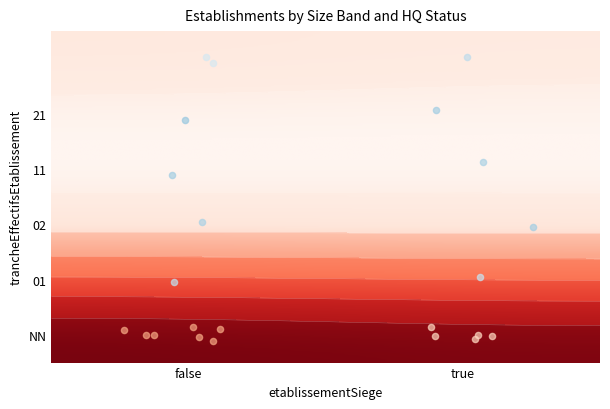

Which series has the largest total across all categories?

NN